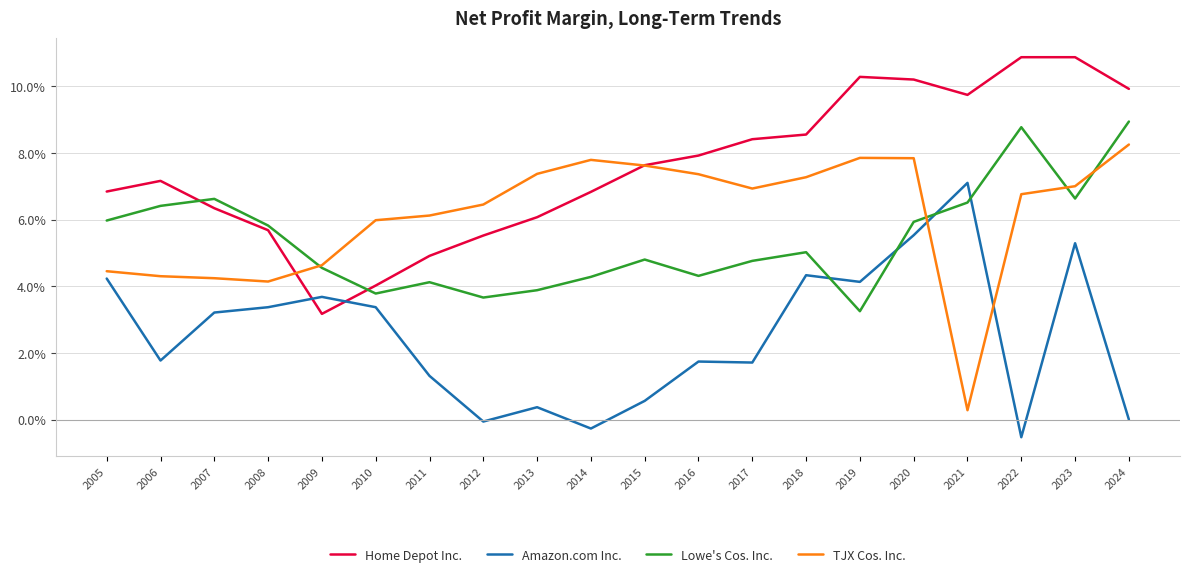

List the series in order of their peak value, highest first.

Home Depot Inc., Lowe's Cos. Inc., TJX Cos. Inc., Amazon.com Inc.